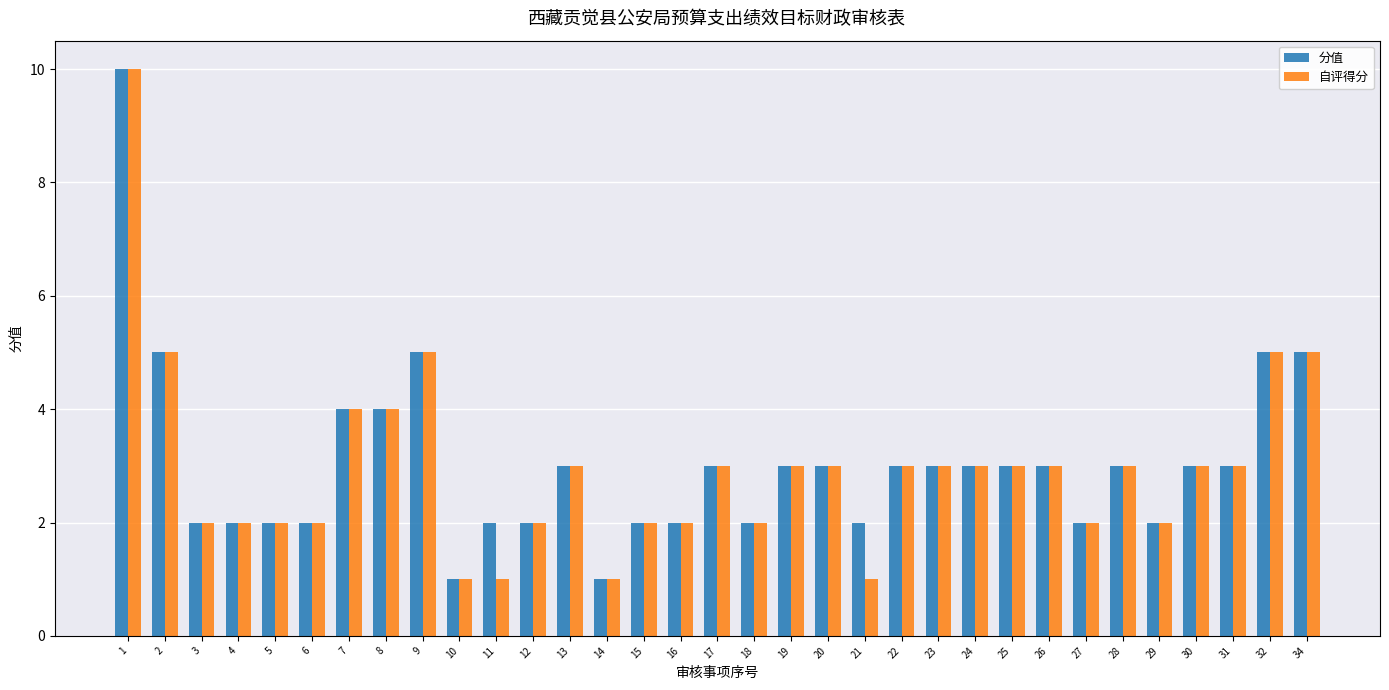

What are all the series names shown in the legend?

分值, 自评得分